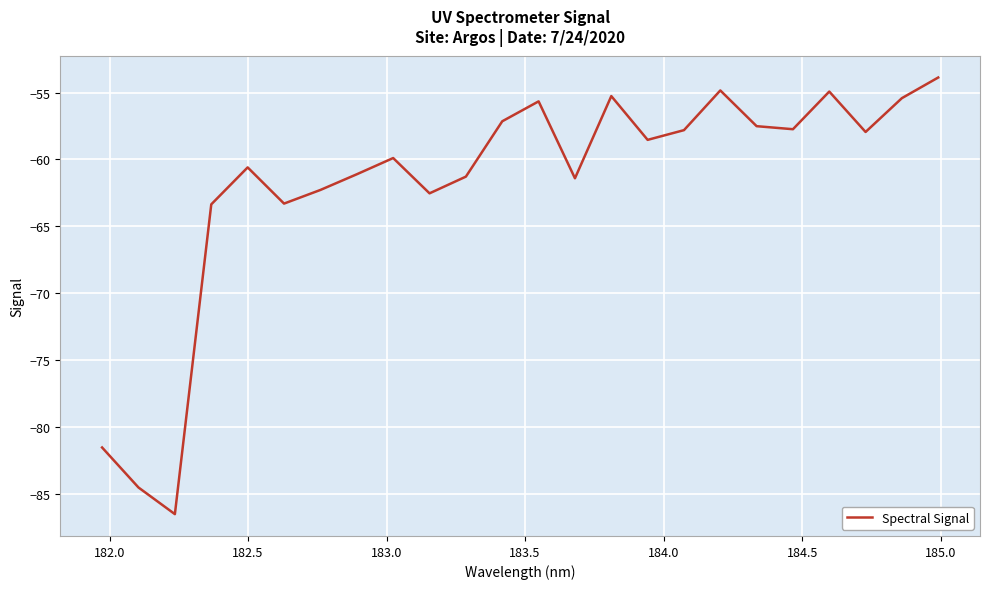

What is the greatest value displayed?

-53.9